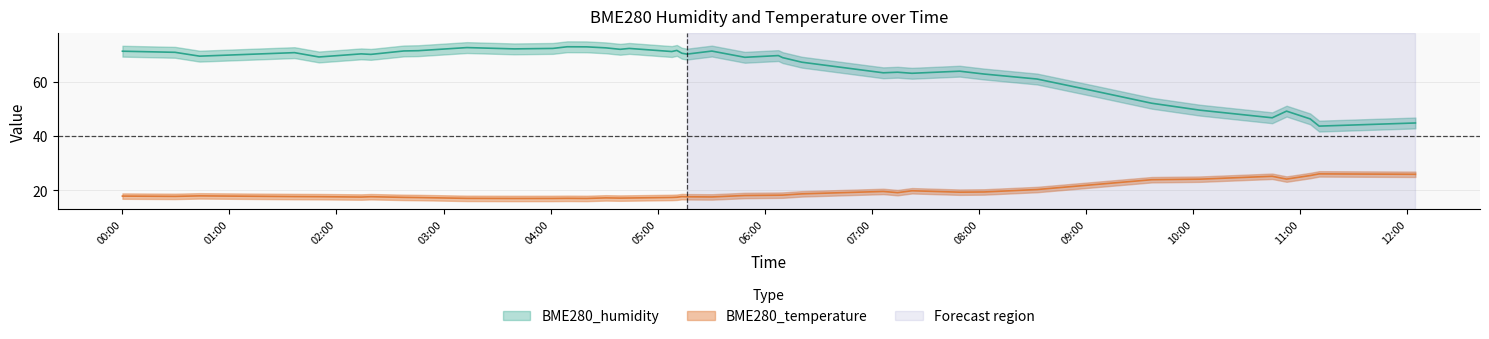

True or false: BME280_temperature and BME280_humidity intersect in this chart.

False